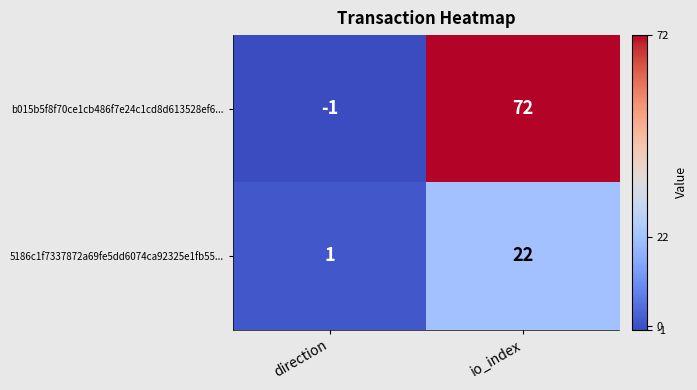

Between direction and io_index, which series saw the biggest shift?

b015b5f8f70ce1cb486f7e24c1cd8d613528ef6...